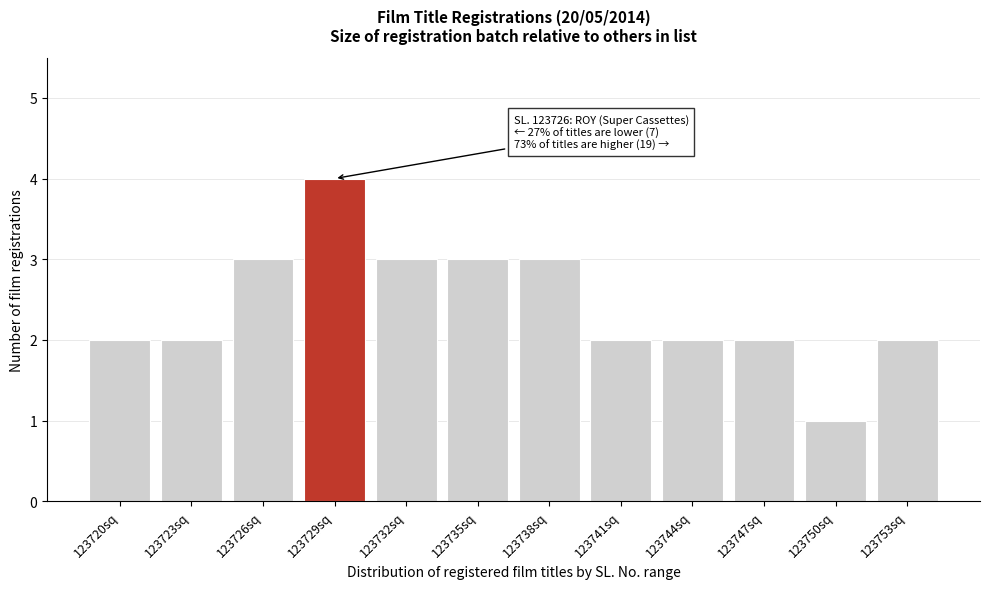

Reading right to left, list all the values displayed in this chart.

2	1	2	2	2	3	3	3	4	3	2	2